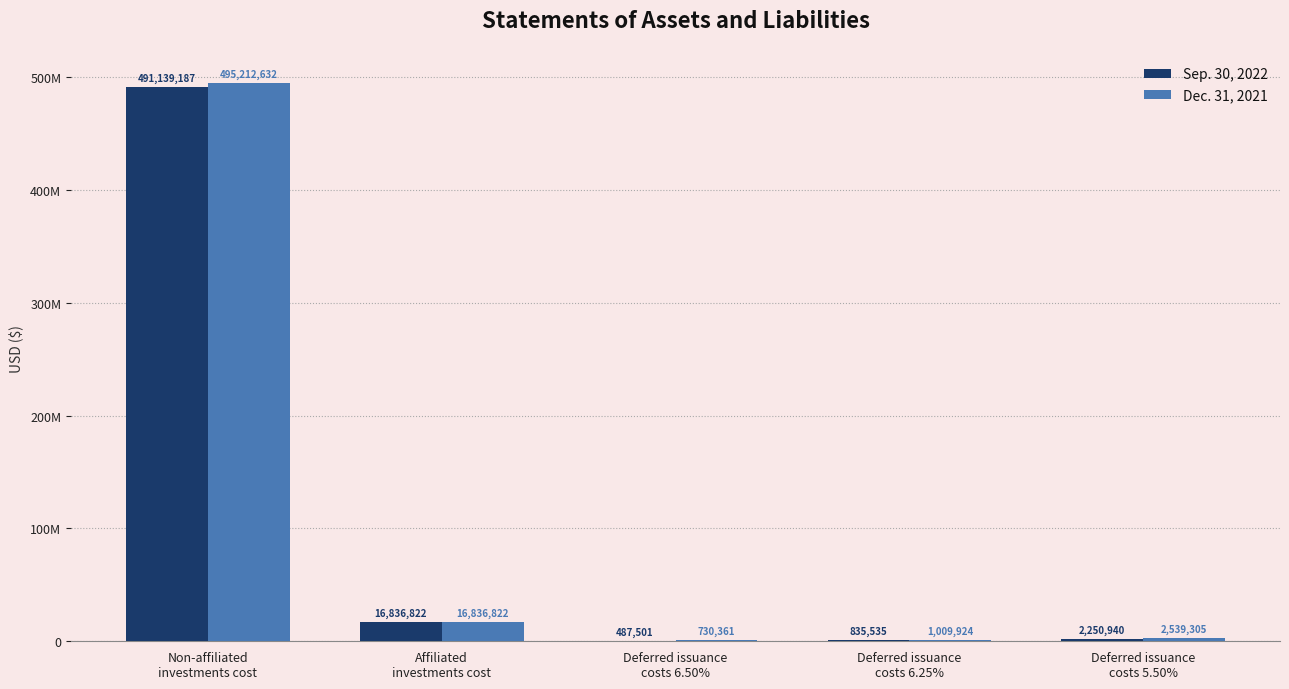

What are all the series names shown in the legend?

Sep. 30, 2022, Dec. 31, 2021